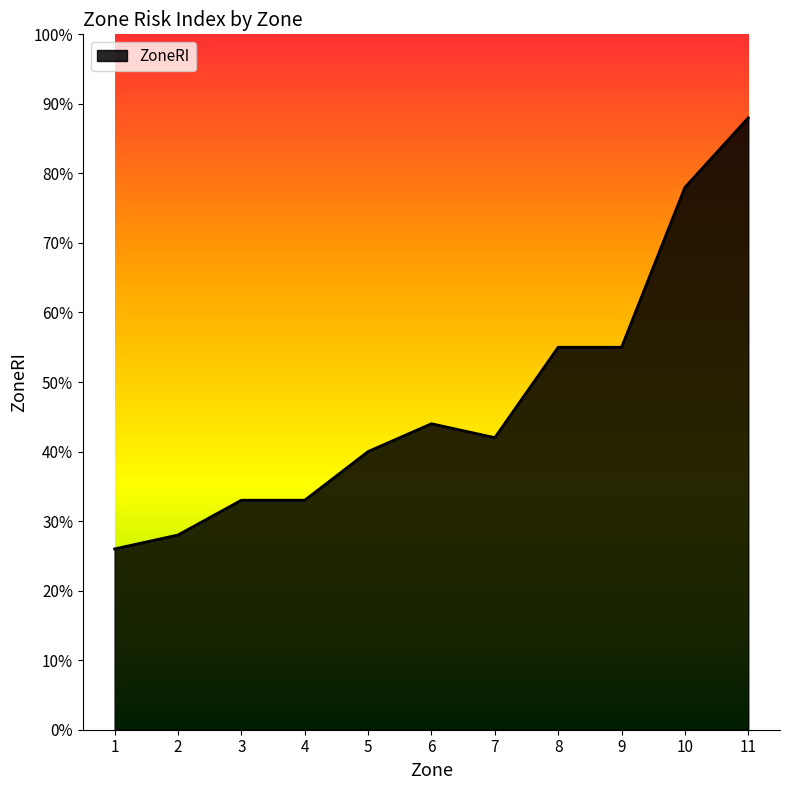

Does the chart have visible grid lines?

No